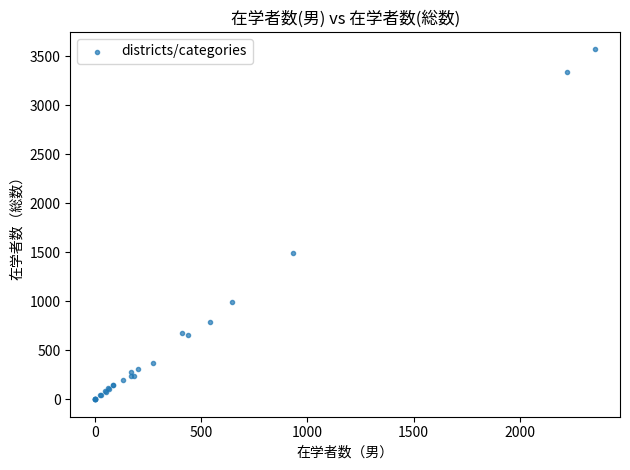

What Y value in the scatter plot is closest to 1785?

1487